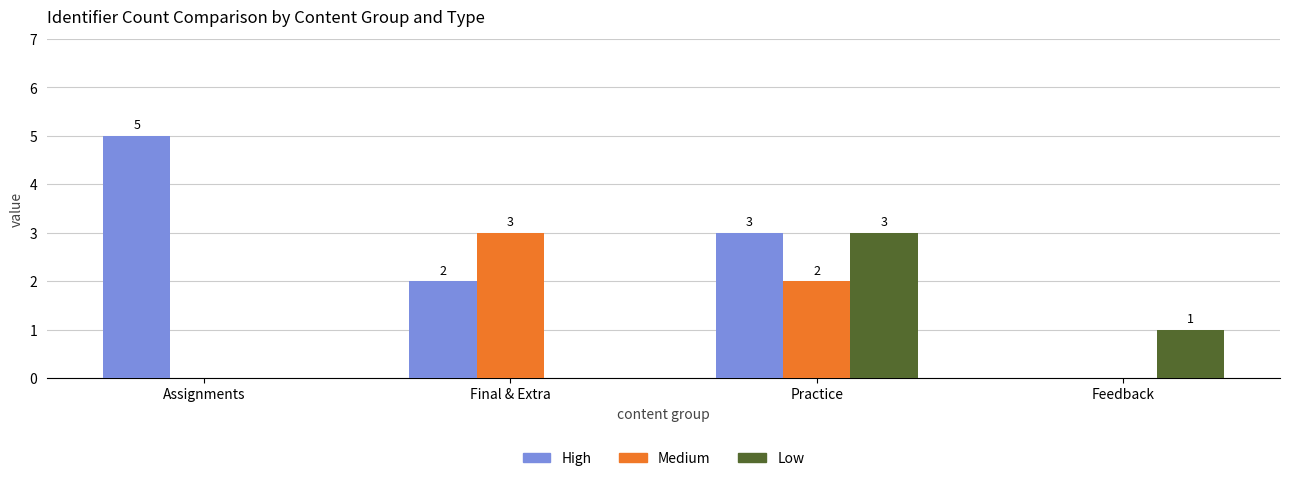

Between Practice and Feedback, which series saw the biggest shift?

High